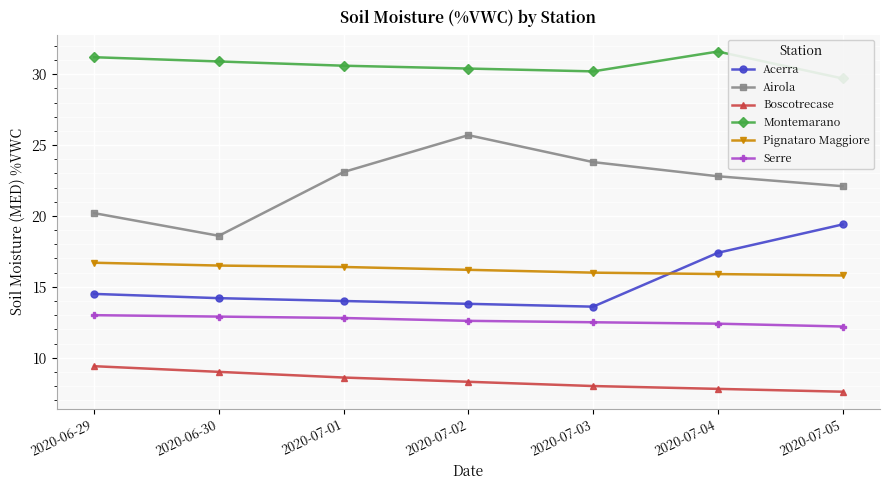

What is the difference between the maximum and minimum values in the Pignataro Maggiore series?

0.9